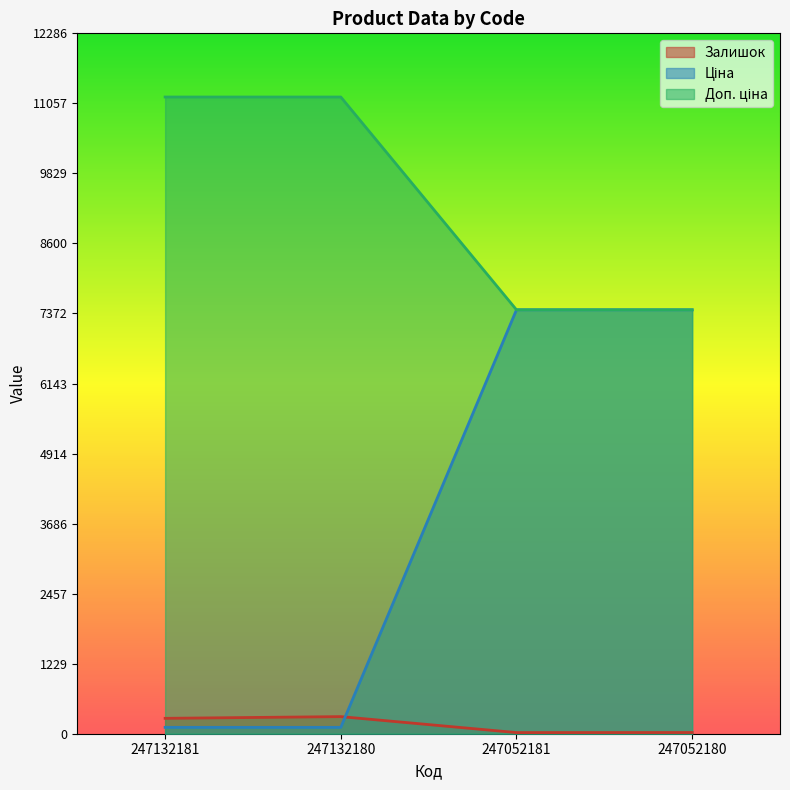

What is the total value across all series at 247052180?

14893.3